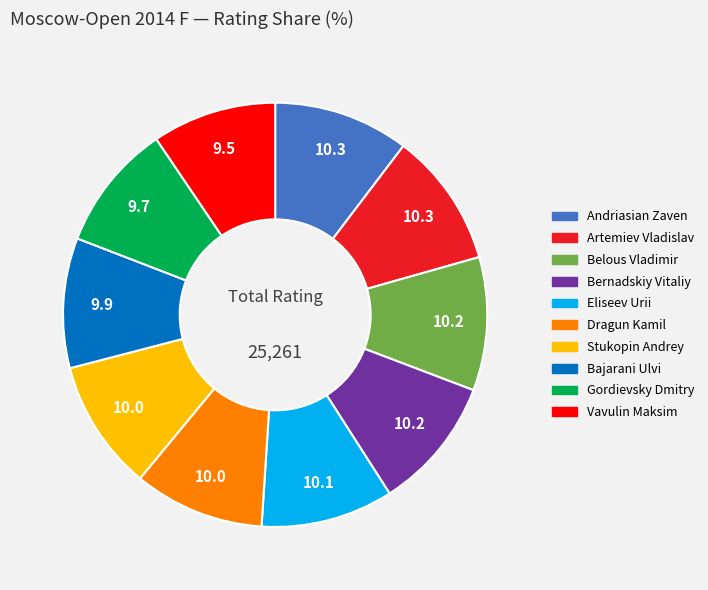

Is there a majority slice in this chart?

No